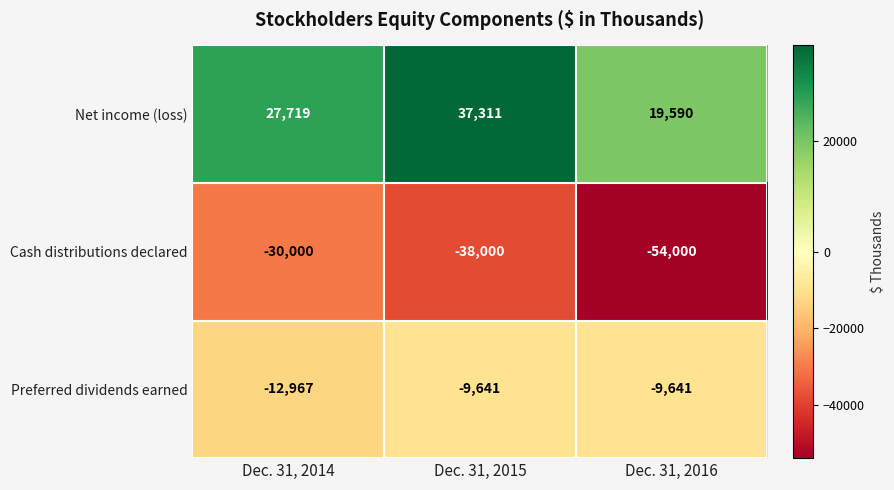

Which series has the largest total across all categories?

Net income (loss)